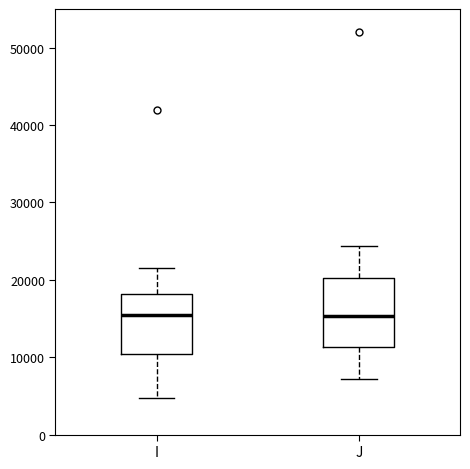

Where is the upper edge of the box for J on the y-axis? The values are not printed on the chart, so give them approximately, as read against the axis.

20000